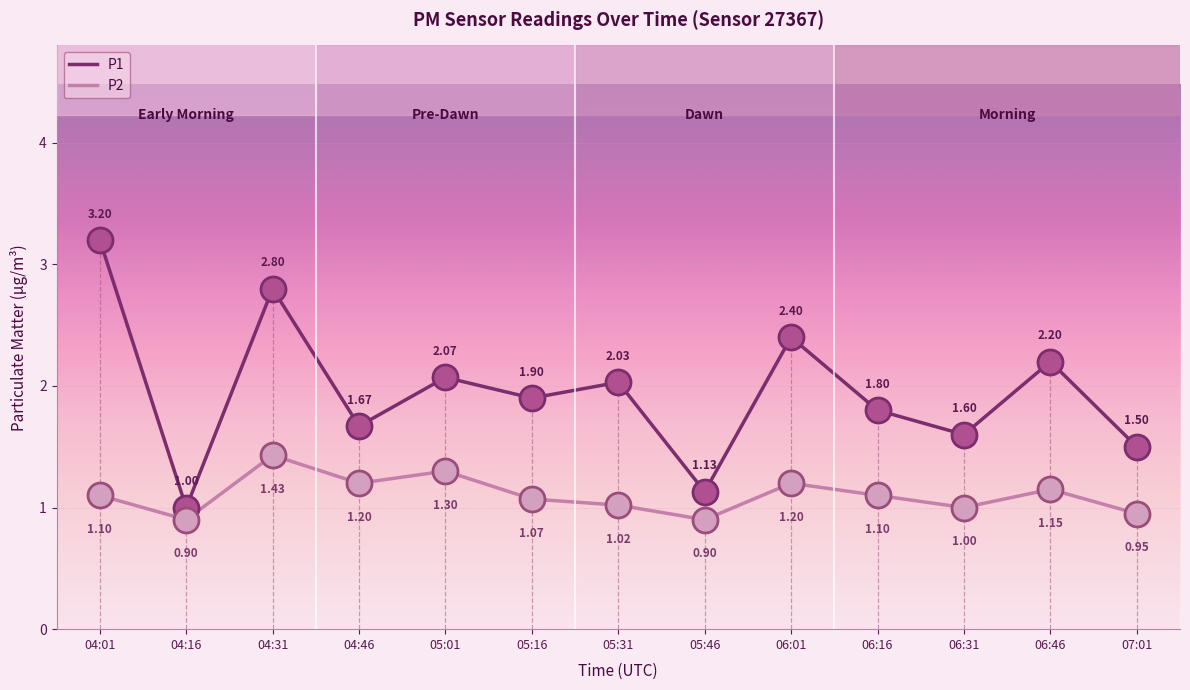

Is the value of P1 at 06:16 greater than the value of P2 at 04:46?

Yes